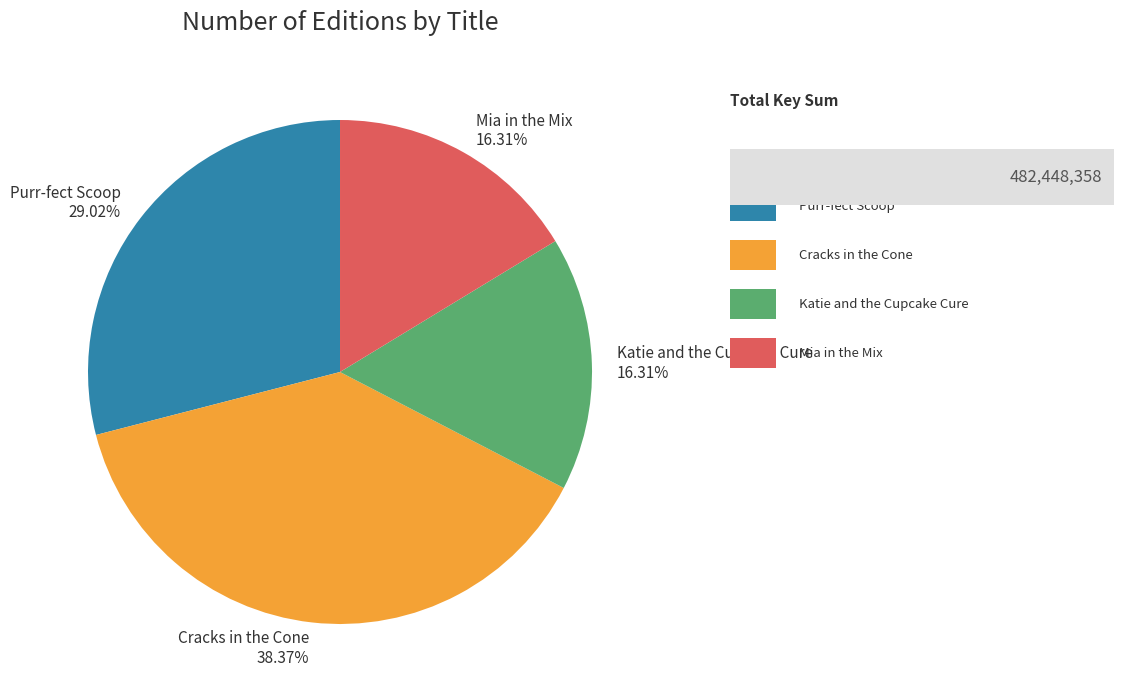

Is Cracks in the Cone the majority of the pie?

No